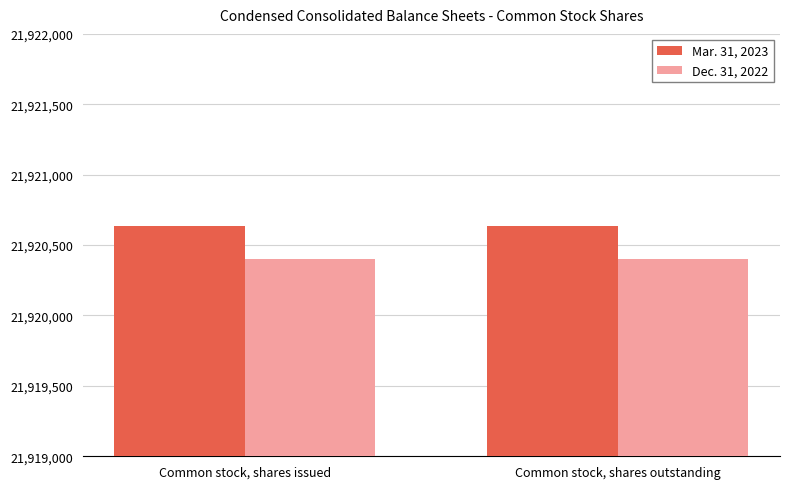

What is the label of the 2nd bar from the right?

Common stock, shares issued